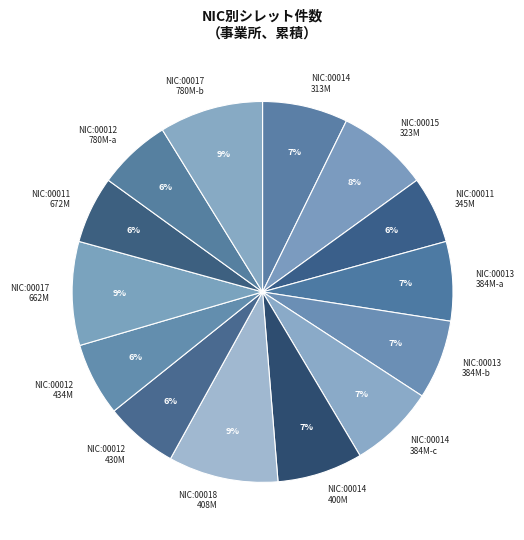

To the nearest percent, what is the combined percentage of NIC:00017 780M-b and NIC:00015 323M?

17%